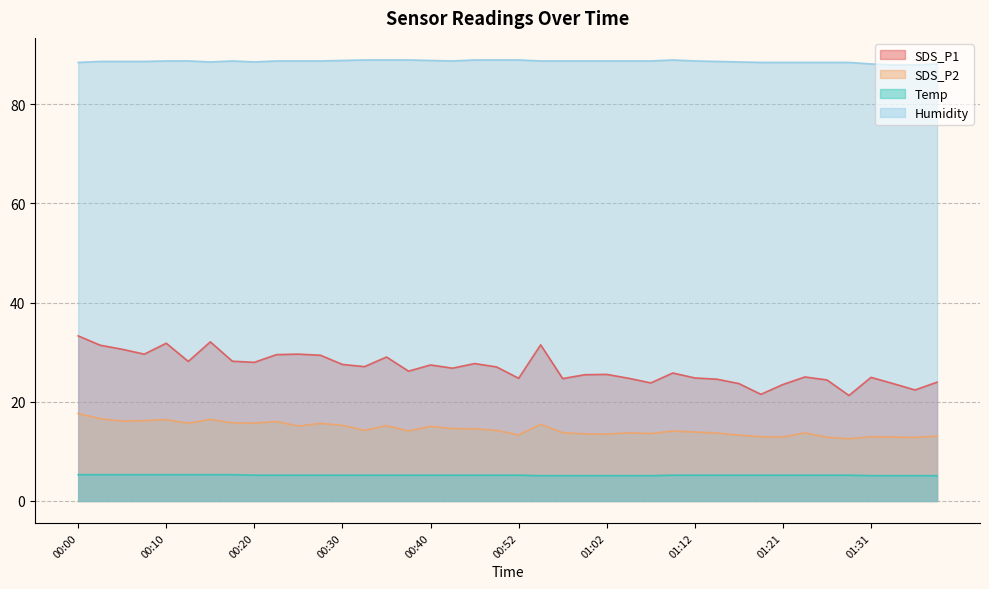

How many lines are shown in the chart?

4